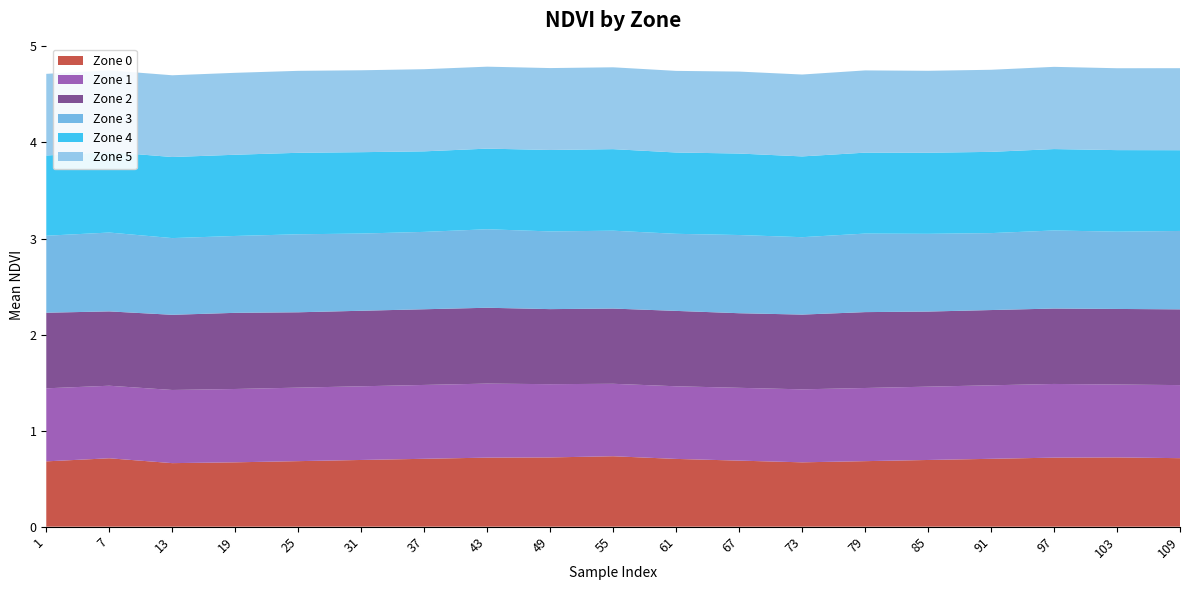

Reading left to right, what are all the values shown in this chart?

Zone 0: 1=0.7	7=0.7	13=0.7	19=0.7	25=0.7	31=0.7	37=0.7	43=0.7	49=0.7	55=0.7	61=0.7	67=0.7	73=0.7	79=0.7	85=0.7	91=0.7	97=0.7	103=0.7	109=0.7
Zone 1: 1=0.8	7=0.8	13=0.8	19=0.8	25=0.8	31=0.8	37=0.8	43=0.8	49=0.8	55=0.8	61=0.8	67=0.8	73=0.8	79=0.8	85=0.8	91=0.8	97=0.8	103=0.8	109=0.8
Zone 2: 1=0.8	7=0.8	13=0.8	19=0.8	25=0.8	31=0.8	37=0.8	43=0.8	49=0.8	55=0.8	61=0.8	67=0.8	73=0.8	79=0.8	85=0.8	91=0.8	97=0.8	103=0.8	109=0.8
Zone 3: 1=0.8	7=0.8	13=0.8	19=0.8	25=0.8	31=0.8	37=0.8	43=0.8	49=0.8	55=0.8	61=0.8	67=0.8	73=0.8	79=0.8	85=0.8	91=0.8	97=0.8	103=0.8	109=0.8
Zone 4: 1=0.8	7=0.8	13=0.8	19=0.8	25=0.8	31=0.8	37=0.8	43=0.8	49=0.8	55=0.8	61=0.8	67=0.8	73=0.8	79=0.8	85=0.8	91=0.8	97=0.8	103=0.8	109=0.8
Zone 5: 1=0.9	7=0.8	13=0.9	19=0.9	25=0.9	31=0.9	37=0.9	43=0.9	49=0.9	55=0.9	61=0.8	67=0.9	73=0.9	79=0.9	85=0.9	91=0.9	97=0.9	103=0.9	109=0.9